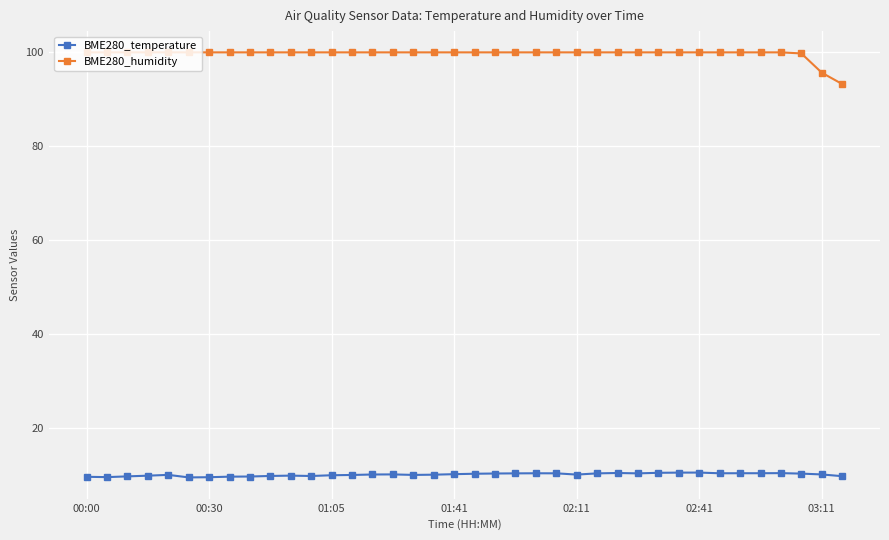

What is the greatest value displayed?

100.0